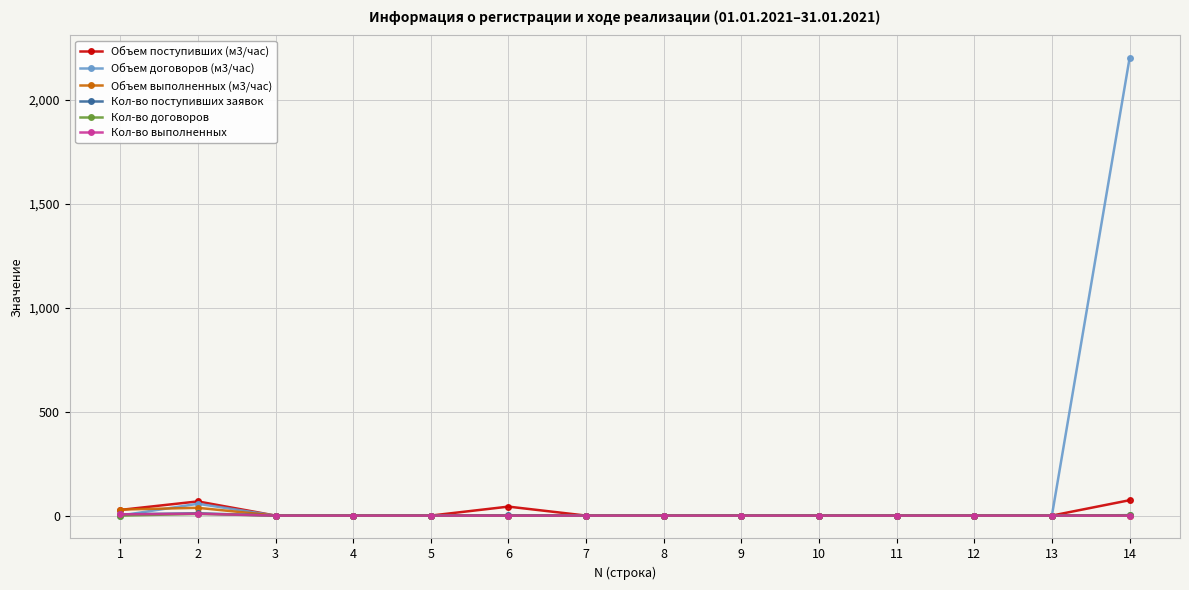

What is the maximum value shown in the chart?

2200.0